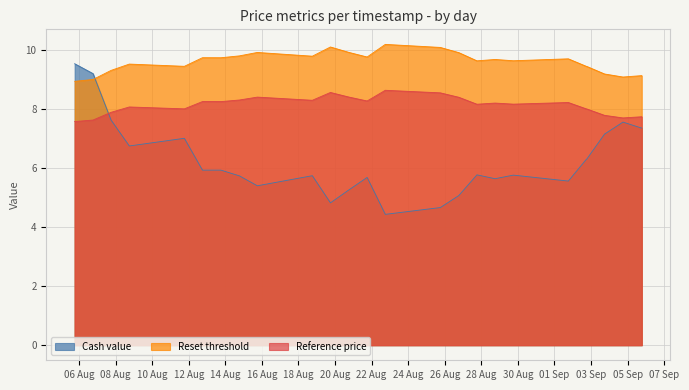

How many values in the Reset threshold series exceed 9?

38